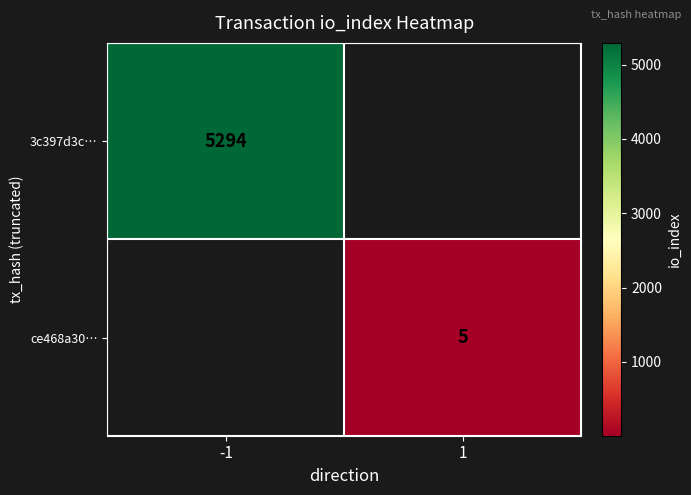

Which has a higher value, 1 or -1?

-1